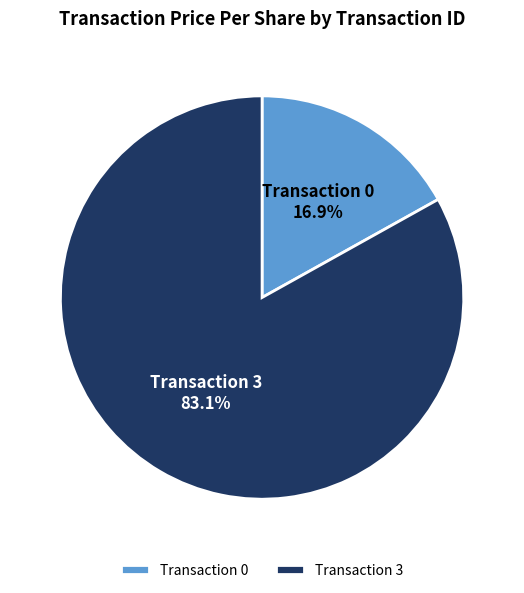

Which has a higher value, Transaction 3 or Transaction 0?

Transaction 3